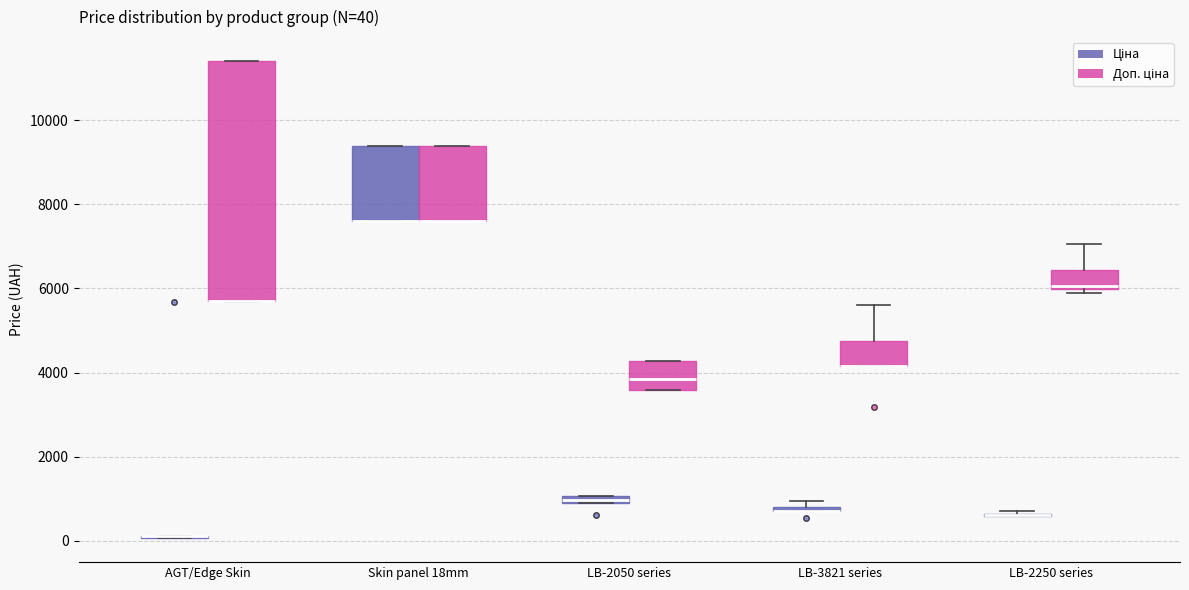

Comparing the boxes themselves (not the whiskers), which one is the tallest?

AGT/Edge Skin (Доп. ціна)